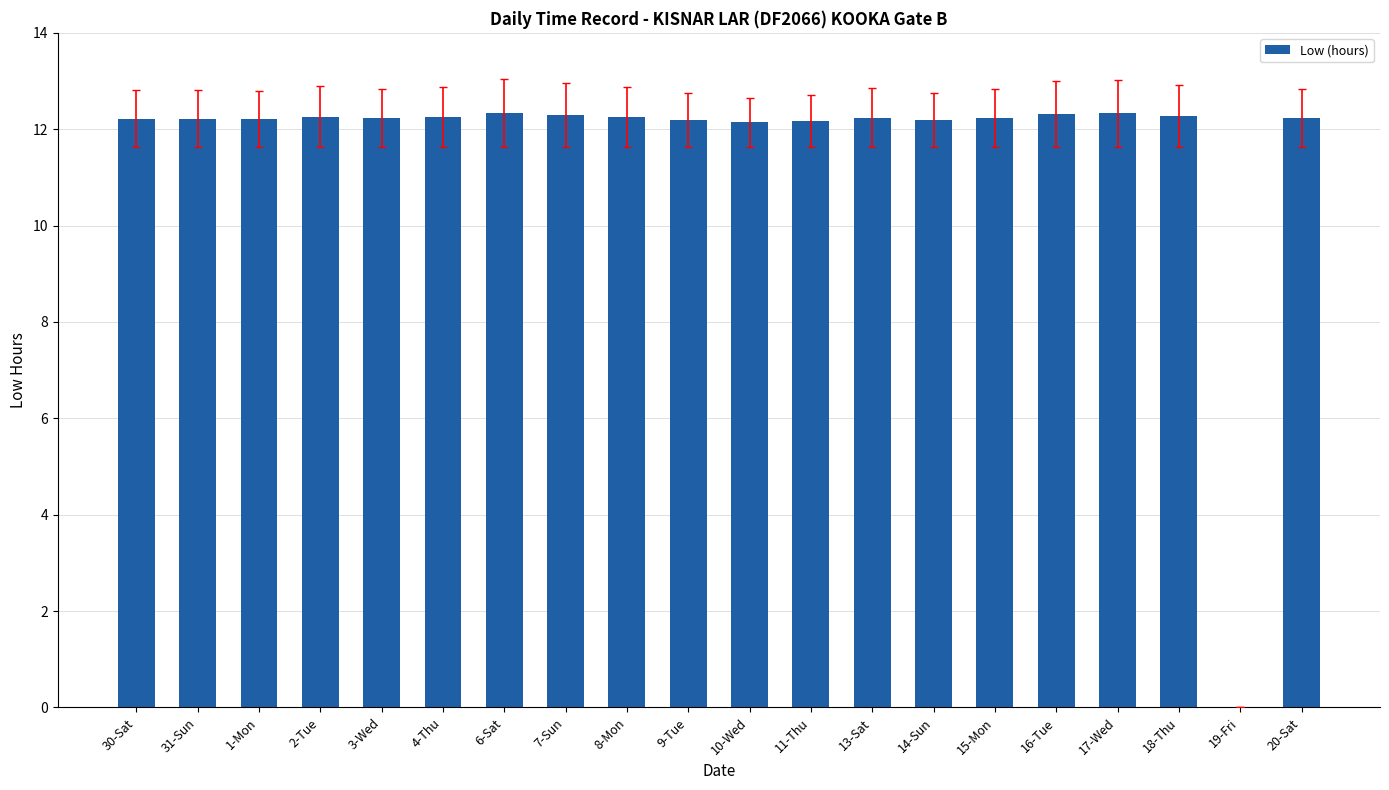

What is the greatest value displayed?

12.3